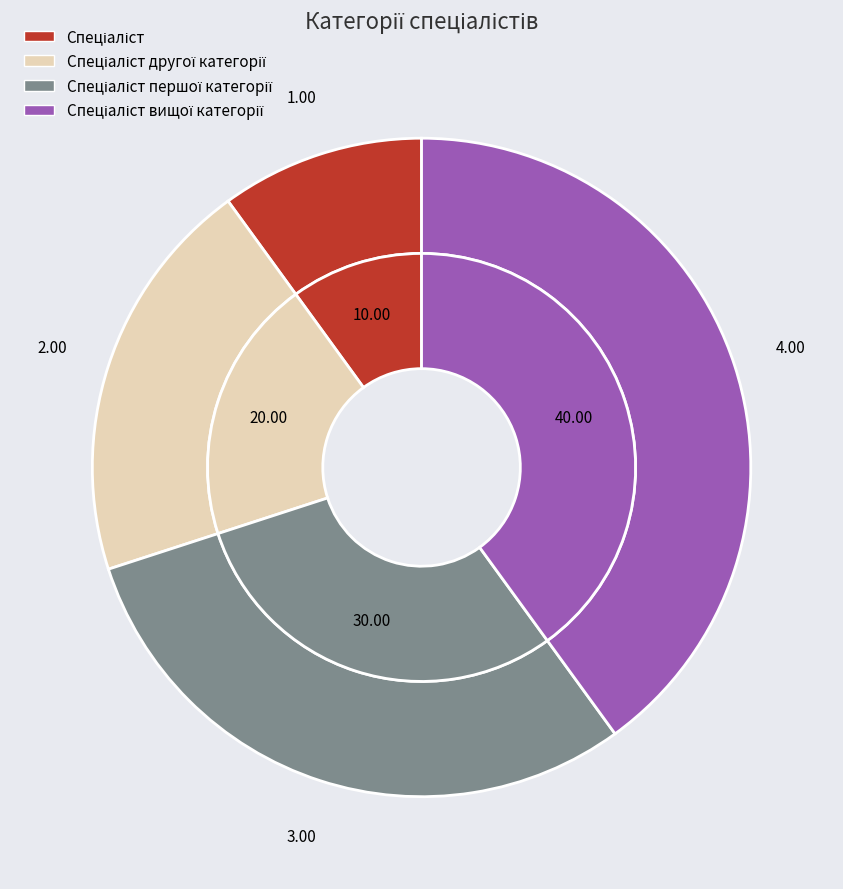

How many segments does this pie chart have?

4